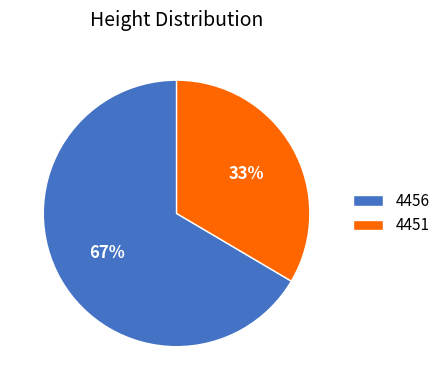

Which category has the biggest portion of the pie?

4456